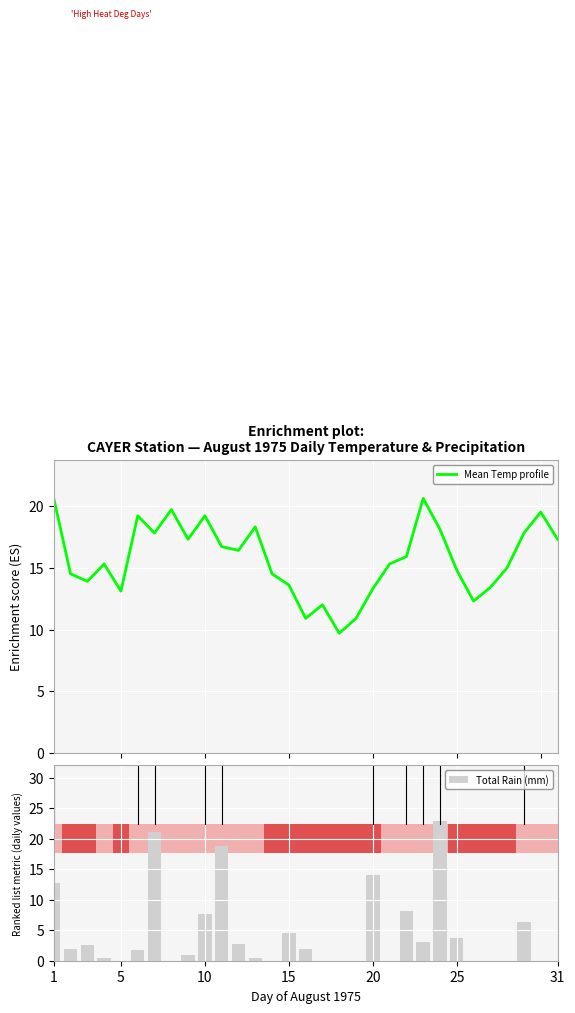

List the series in order of their overall mean, lowest first.

Total Rain (mm), Mean Temp profile